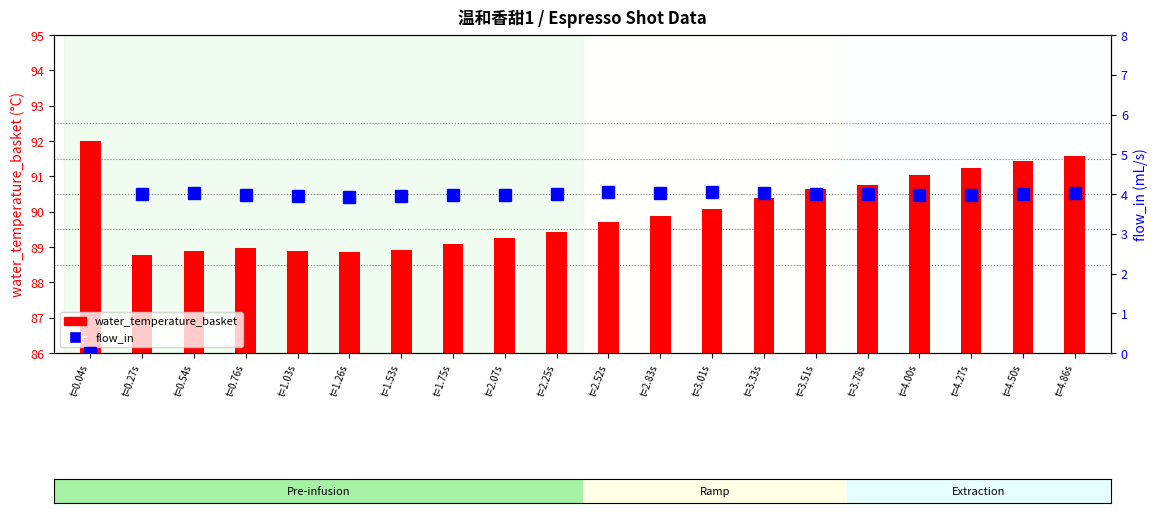

Which has a higher value, t=2.25s or t=2.07s?

t=2.25s